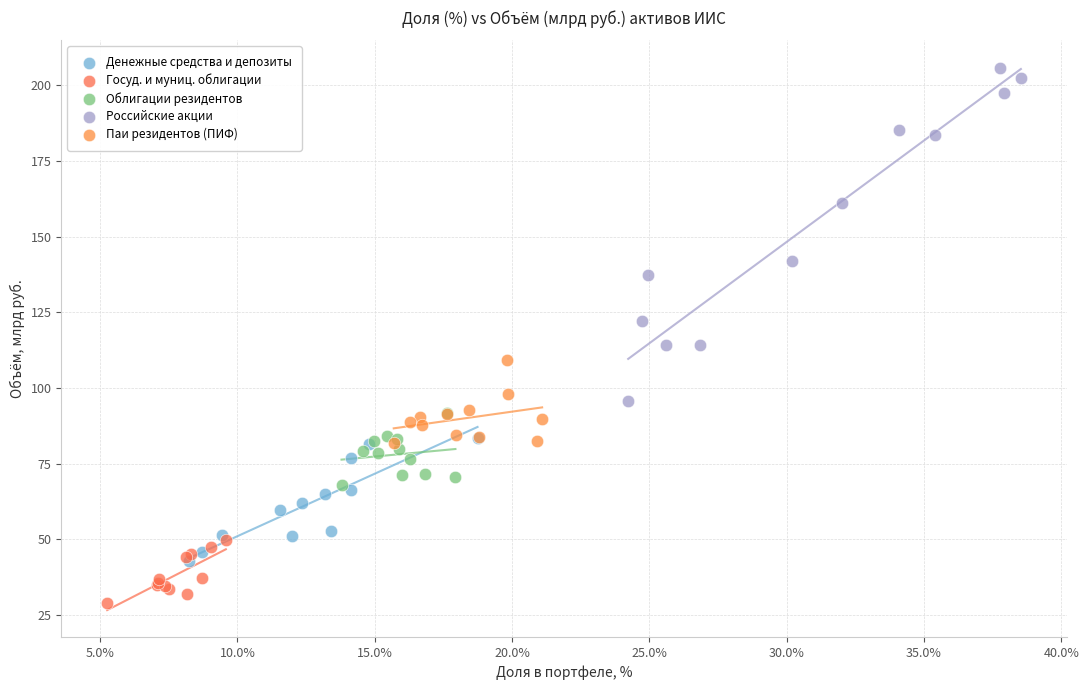

Which series reaches the minimum Y coordinate?

Госуд. и муниц. облигации